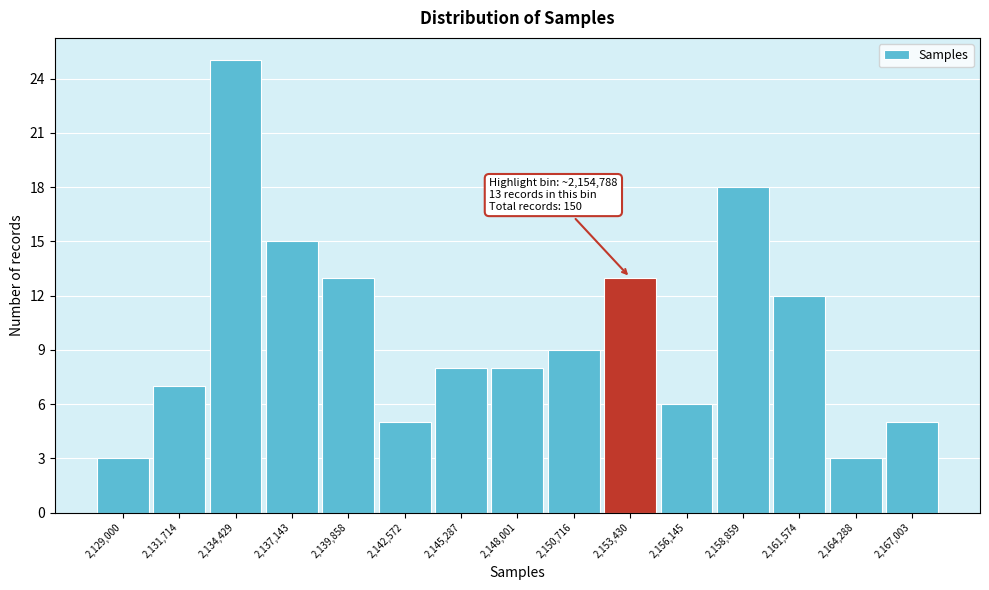

Reading left to right, list all the values displayed in this chart.

2,129,000=3	2,131,714=7	2,134,429=25	2,137,143=15	2,139,858=13	2,142,572=5	2,145,287=8	2,148,001=8	2,150,716=9	2,153,430=13	2,156,145=6	2,158,859=18	2,161,574=12	2,164,288=3	2,167,003=5